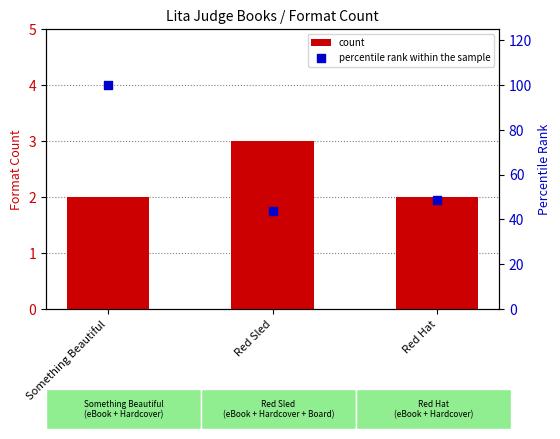

Which series contains the lowest Y value?

count